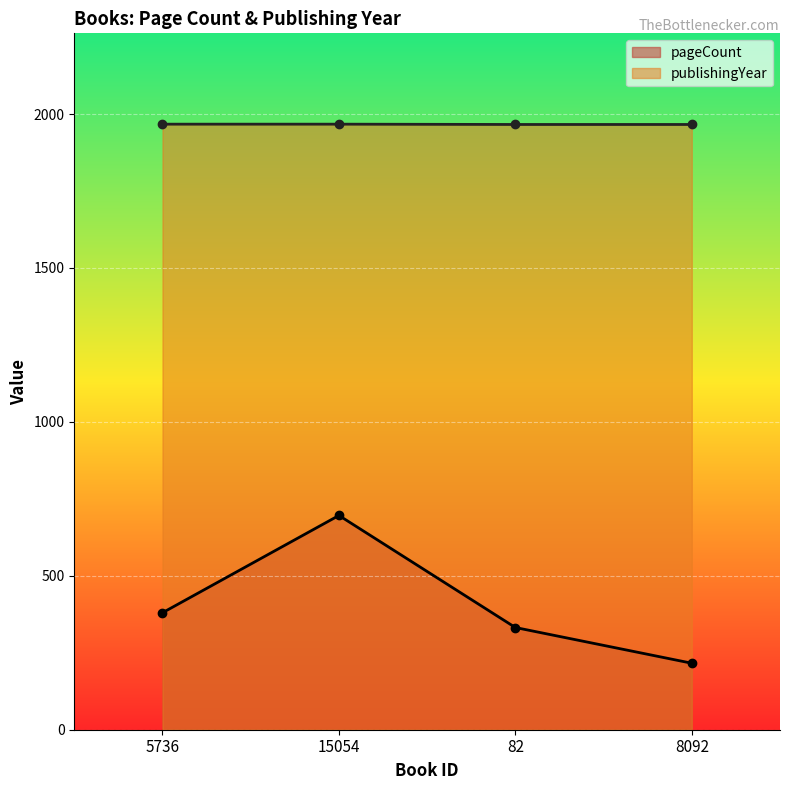

True or false: pageCount and publishingYear intersect in this chart.

False